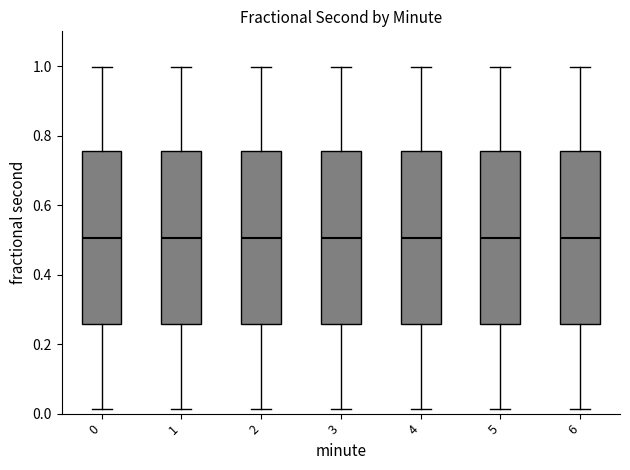

Where is the lower edge of the box at x = 5 on the y-axis? The values are not printed on the chart, so give them approximately, as read against the axis.

0.26